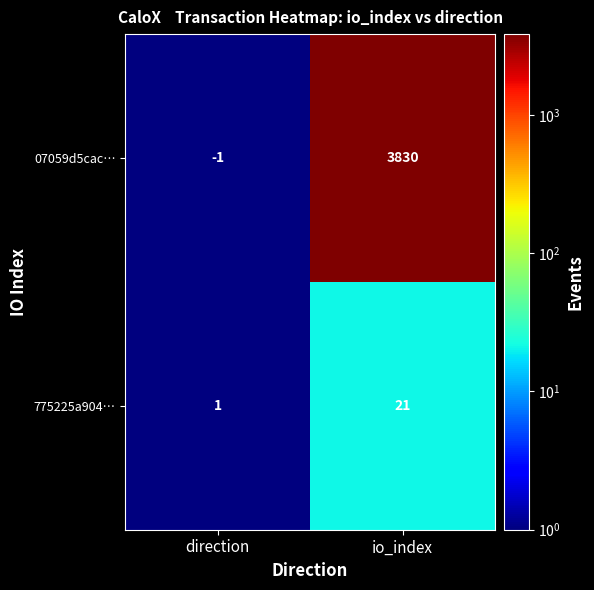

What is the sum of the 775225a904… values at direction and io_index?

22